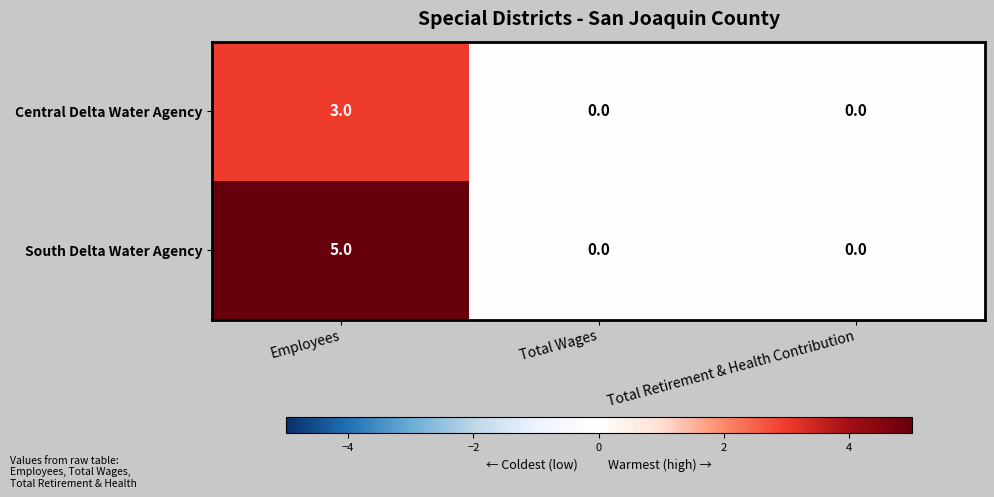

What is the sum of the South Delta Water Agency values at Total Wages and Employees?

5